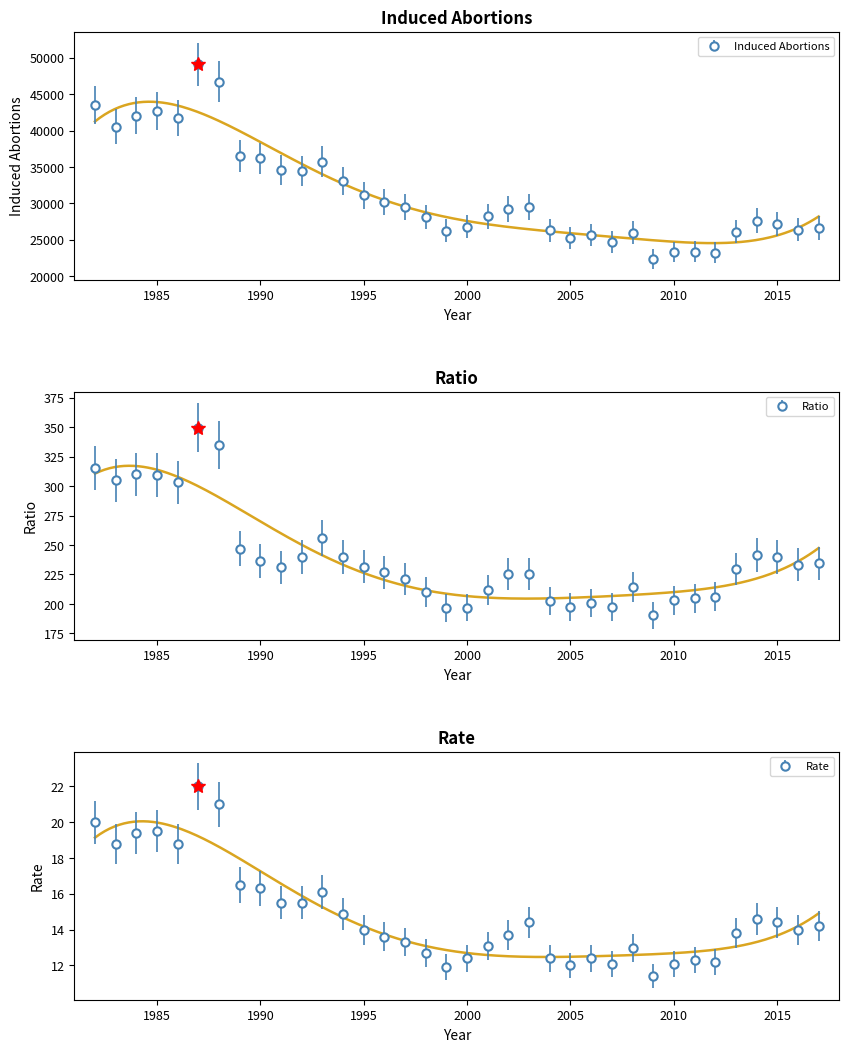

What is the approximate value of Ratio at 2011?

204.7